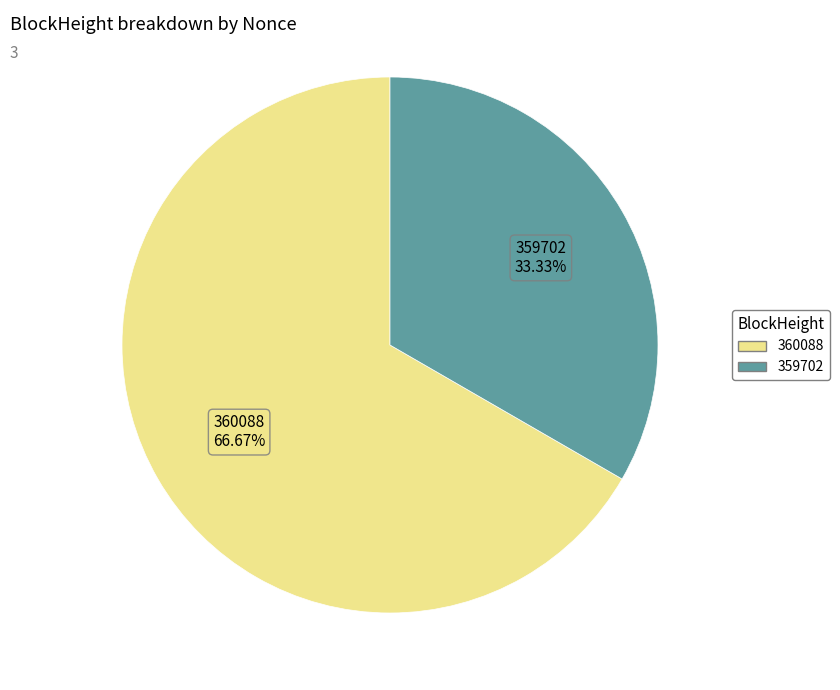

True or false: 360088 accounts for 60% of the total.

False